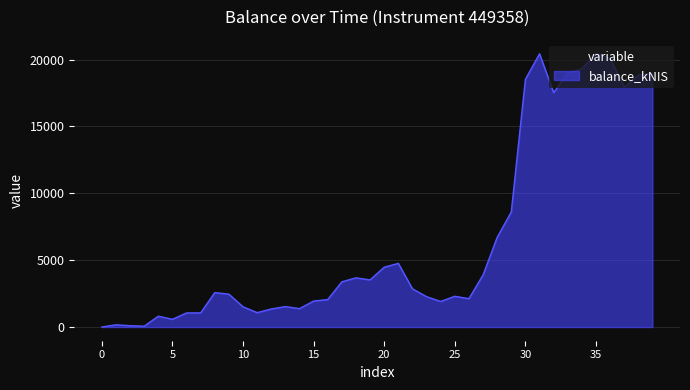

How many lines are shown in the chart?

1